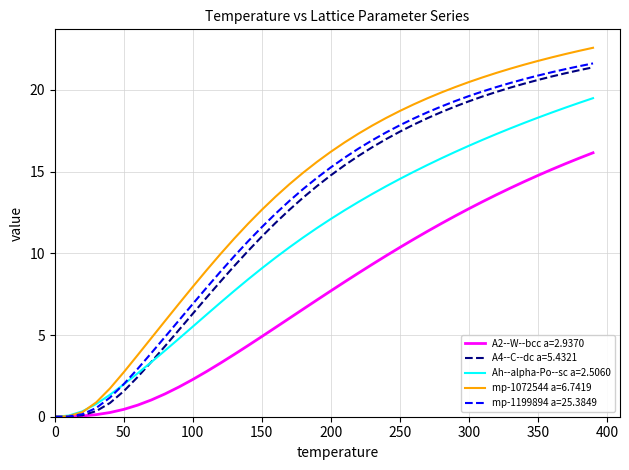

Count the number of data series in this chart.

5